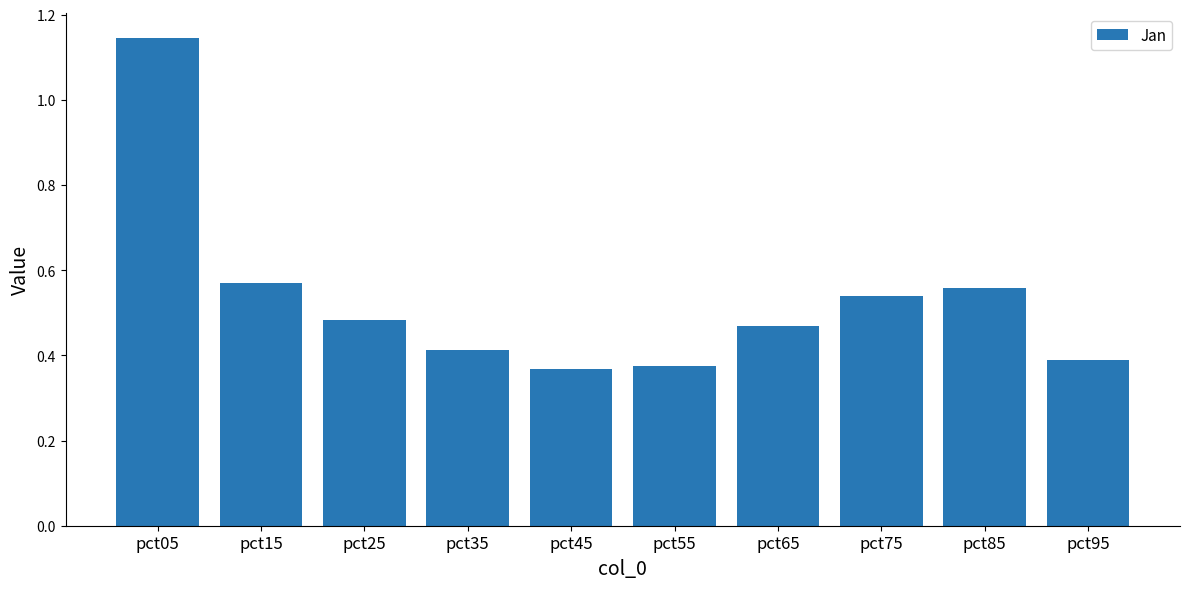

Is it true that the value at pct95 is 0.4?

True